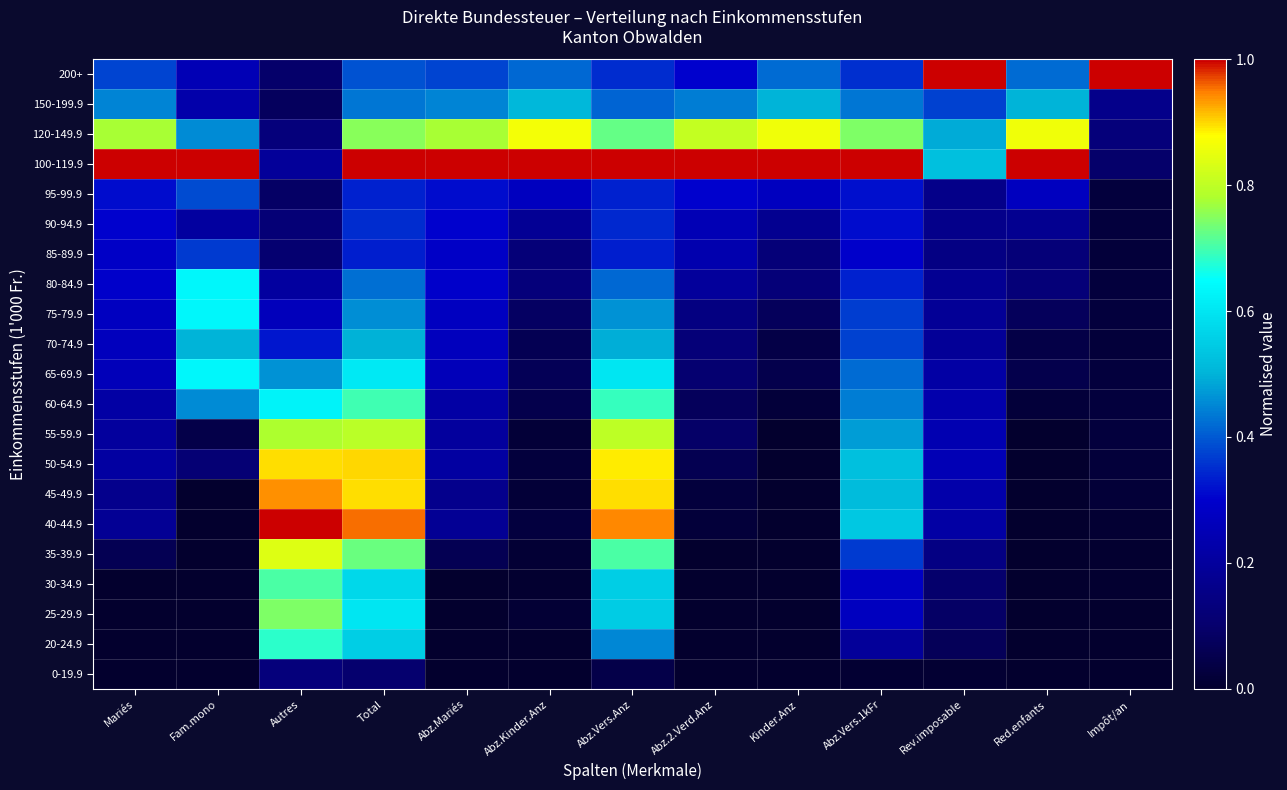

Reading left to right, what are all the values shown in this chart?

0-19.9: Mariés=0.0	Fam.mono=0.0	Autres=0.1	Total=0.1	Abz.Mariés=0.0	Abz.Kinder.Anz=0.0	Abz.Vers.Anz=0.0	Abz.2.Verd.Anz=0.0	Kinder.Anz=0.0	Abz.Vers.1kFr=0.0	Rev.imposable=0.0	Red.enfants=0.0	Impôt/an=0.0
20-24.9: Mariés=0.0	Fam.mono=0.0	Autres=0.7	Total=0.6	Abz.Mariés=0.0	Abz.Kinder.Anz=0.0	Abz.Vers.Anz=0.5	Abz.2.Verd.Anz=0.0	Kinder.Anz=0.0	Abz.Vers.1kFr=0.2	Rev.imposable=0.1	Red.enfants=0.0	Impôt/an=0.0
25-29.9: Mariés=0.0	Fam.mono=0.0	Autres=0.7	Total=0.6	Abz.Mariés=0.0	Abz.Kinder.Anz=0.0	Abz.Vers.Anz=0.6	Abz.2.Verd.Anz=0.0	Kinder.Anz=0.0	Abz.Vers.1kFr=0.3	Rev.imposable=0.1	Red.enfants=0.0	Impôt/an=0.0
30-34.9: Mariés=0.0	Fam.mono=0.0	Autres=0.7	Total=0.6	Abz.Mariés=0.0	Abz.Kinder.Anz=0.0	Abz.Vers.Anz=0.6	Abz.2.Verd.Anz=0.0	Kinder.Anz=0.0	Abz.Vers.1kFr=0.3	Rev.imposable=0.1	Red.enfants=0.0	Impôt/an=0.0
35-39.9: Mariés=0.1	Fam.mono=0.0	Autres=0.8	Total=0.7	Abz.Mariés=0.1	Abz.Kinder.Anz=0.0	Abz.Vers.Anz=0.7	Abz.2.Verd.Anz=0.0	Kinder.Anz=0.0	Abz.Vers.1kFr=0.4	Rev.imposable=0.1	Red.enfants=0.0	Impôt/an=0.0
40-44.9: Mariés=0.2	Fam.mono=0.0	Autres=1.0	Total=1.0	Abz.Mariés=0.2	Abz.Kinder.Anz=0.0	Abz.Vers.Anz=0.9	Abz.2.Verd.Anz=0.0	Kinder.Anz=0.0	Abz.Vers.1kFr=0.5	Rev.imposable=0.2	Red.enfants=0.0	Impôt/an=0.0
45-49.9: Mariés=0.2	Fam.mono=0.0	Autres=0.9	Total=0.9	Abz.Mariés=0.2	Abz.Kinder.Anz=0.0	Abz.Vers.Anz=0.9	Abz.2.Verd.Anz=0.0	Kinder.Anz=0.0	Abz.Vers.1kFr=0.5	Rev.imposable=0.2	Red.enfants=0.0	Impôt/an=0.0
50-54.9: Mariés=0.2	Fam.mono=0.1	Autres=0.9	Total=0.9	Abz.Mariés=0.2	Abz.Kinder.Anz=0.0	Abz.Vers.Anz=0.9	Abz.2.Verd.Anz=0.1	Kinder.Anz=0.0	Abz.Vers.1kFr=0.5	Rev.imposable=0.3	Red.enfants=0.0	Impôt/an=0.0
55-59.9: Mariés=0.2	Fam.mono=0.0	Autres=0.8	Total=0.8	Abz.Mariés=0.2	Abz.Kinder.Anz=0.0	Abz.Vers.Anz=0.8	Abz.2.Verd.Anz=0.1	Kinder.Anz=0.0	Abz.Vers.1kFr=0.5	Rev.imposable=0.2	Red.enfants=0.0	Impôt/an=0.0
60-64.9: Mariés=0.2	Fam.mono=0.5	Autres=0.6	Total=0.7	Abz.Mariés=0.2	Abz.Kinder.Anz=0.1	Abz.Vers.Anz=0.7	Abz.2.Verd.Anz=0.1	Kinder.Anz=0.0	Abz.Vers.1kFr=0.4	Rev.imposable=0.2	Red.enfants=0.0	Impôt/an=0.0
65-69.9: Mariés=0.3	Fam.mono=0.6	Autres=0.5	Total=0.6	Abz.Mariés=0.3	Abz.Kinder.Anz=0.1	Abz.Vers.Anz=0.6	Abz.2.Verd.Anz=0.1	Kinder.Anz=0.0	Abz.Vers.1kFr=0.4	Rev.imposable=0.2	Red.enfants=0.0	Impôt/an=0.0
70-74.9: Mariés=0.3	Fam.mono=0.5	Autres=0.3	Total=0.5	Abz.Mariés=0.3	Abz.Kinder.Anz=0.1	Abz.Vers.Anz=0.5	Abz.2.Verd.Anz=0.1	Kinder.Anz=0.0	Abz.Vers.1kFr=0.4	Rev.imposable=0.2	Red.enfants=0.0	Impôt/an=0.0
75-79.9: Mariés=0.3	Fam.mono=0.6	Autres=0.3	Total=0.5	Abz.Mariés=0.3	Abz.Kinder.Anz=0.1	Abz.Vers.Anz=0.5	Abz.2.Verd.Anz=0.1	Kinder.Anz=0.1	Abz.Vers.1kFr=0.4	Rev.imposable=0.2	Red.enfants=0.1	Impôt/an=0.0
80-84.9: Mariés=0.3	Fam.mono=0.6	Autres=0.2	Total=0.4	Abz.Mariés=0.3	Abz.Kinder.Anz=0.1	Abz.Vers.Anz=0.4	Abz.2.Verd.Anz=0.2	Kinder.Anz=0.1	Abz.Vers.1kFr=0.3	Rev.imposable=0.2	Red.enfants=0.1	Impôt/an=0.0
85-89.9: Mariés=0.3	Fam.mono=0.4	Autres=0.1	Total=0.3	Abz.Mariés=0.3	Abz.Kinder.Anz=0.1	Abz.Vers.Anz=0.3	Abz.2.Verd.Anz=0.2	Kinder.Anz=0.1	Abz.Vers.1kFr=0.3	Rev.imposable=0.1	Red.enfants=0.1	Impôt/an=0.0
90-94.9: Mariés=0.3	Fam.mono=0.2	Autres=0.1	Total=0.3	Abz.Mariés=0.3	Abz.Kinder.Anz=0.2	Abz.Vers.Anz=0.3	Abz.2.Verd.Anz=0.3	Kinder.Anz=0.2	Abz.Vers.1kFr=0.3	Rev.imposable=0.2	Red.enfants=0.2	Impôt/an=0.0
95-99.9: Mariés=0.3	Fam.mono=0.4	Autres=0.1	Total=0.3	Abz.Mariés=0.3	Abz.Kinder.Anz=0.3	Abz.Vers.Anz=0.3	Abz.2.Verd.Anz=0.3	Kinder.Anz=0.3	Abz.Vers.1kFr=0.3	Rev.imposable=0.2	Red.enfants=0.3	Impôt/an=0.0
100-119.9: Mariés=1.0	Fam.mono=1.0	Autres=0.2	Total=1.0	Abz.Mariés=1.0	Abz.Kinder.Anz=1.0	Abz.Vers.Anz=1.0	Abz.2.Verd.Anz=1.0	Kinder.Anz=1.0	Abz.Vers.1kFr=1.0	Rev.imposable=0.5	Red.enfants=1.0	Impôt/an=0.1
120-149.9: Mariés=0.8	Fam.mono=0.5	Autres=0.1	Total=0.8	Abz.Mariés=0.8	Abz.Kinder.Anz=0.9	Abz.Vers.Anz=0.7	Abz.2.Verd.Anz=0.8	Kinder.Anz=0.9	Abz.Vers.1kFr=0.7	Rev.imposable=0.5	Red.enfants=0.9	Impôt/an=0.1
150-199.9: Mariés=0.4	Fam.mono=0.2	Autres=0.1	Total=0.4	Abz.Mariés=0.4	Abz.Kinder.Anz=0.5	Abz.Vers.Anz=0.4	Abz.2.Verd.Anz=0.4	Kinder.Anz=0.5	Abz.Vers.1kFr=0.4	Rev.imposable=0.4	Red.enfants=0.5	Impôt/an=0.2
200+: Mariés=0.4	Fam.mono=0.2	Autres=0.1	Total=0.4	Abz.Mariés=0.4	Abz.Kinder.Anz=0.4	Abz.Vers.Anz=0.3	Abz.2.Verd.Anz=0.3	Kinder.Anz=0.4	Abz.Vers.1kFr=0.4	Rev.imposable=1.0	Red.enfants=0.4	Impôt/an=1.0